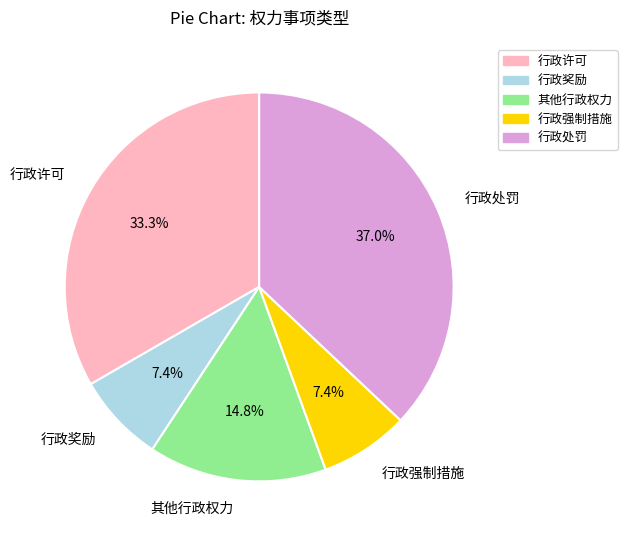

To the nearest percent, what percentage of the pie is 行政许可?

33%